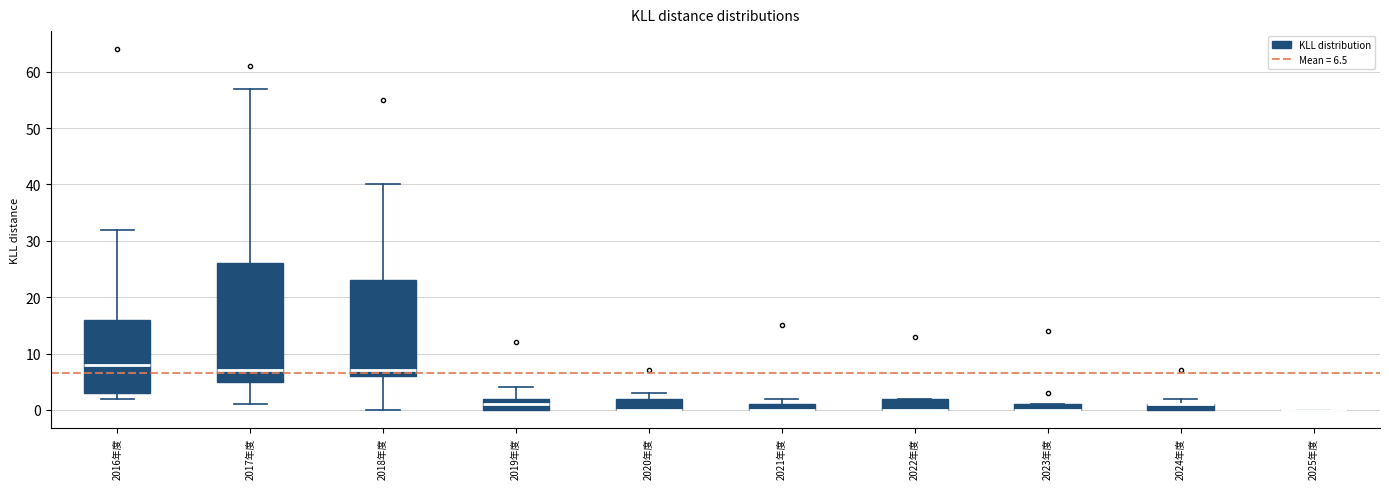

Which box is the tallest, from its lower edge to its upper edge?

2017年度